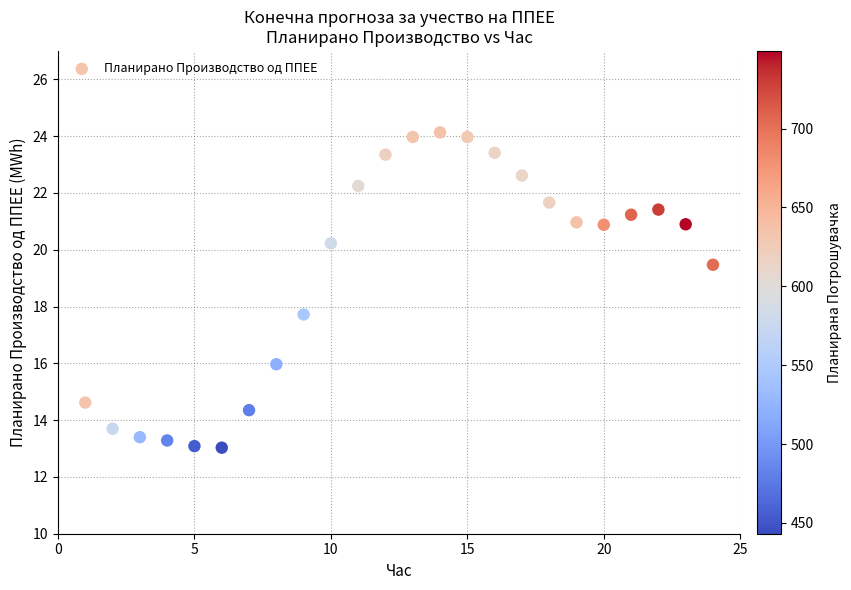

What is the range of Y values (max minus min)?

11.1